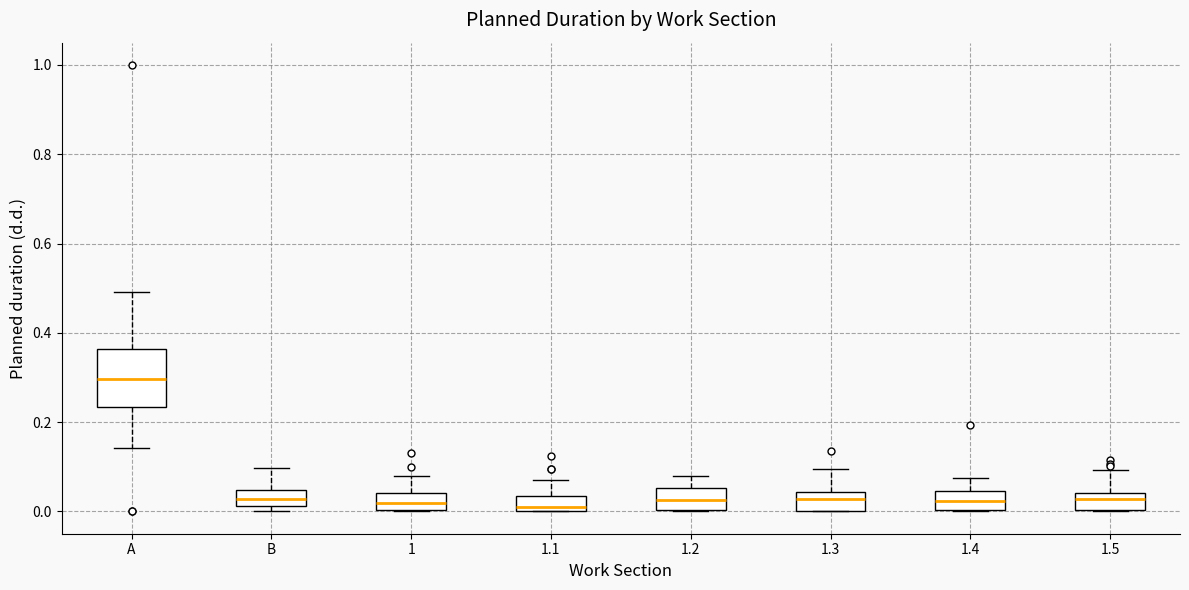

Which box has the highest median line?

A